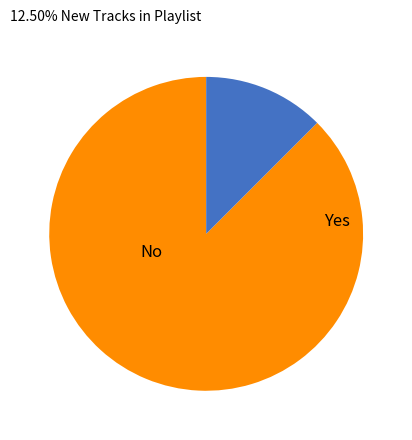

Is there a majority slice in this chart?

Yes